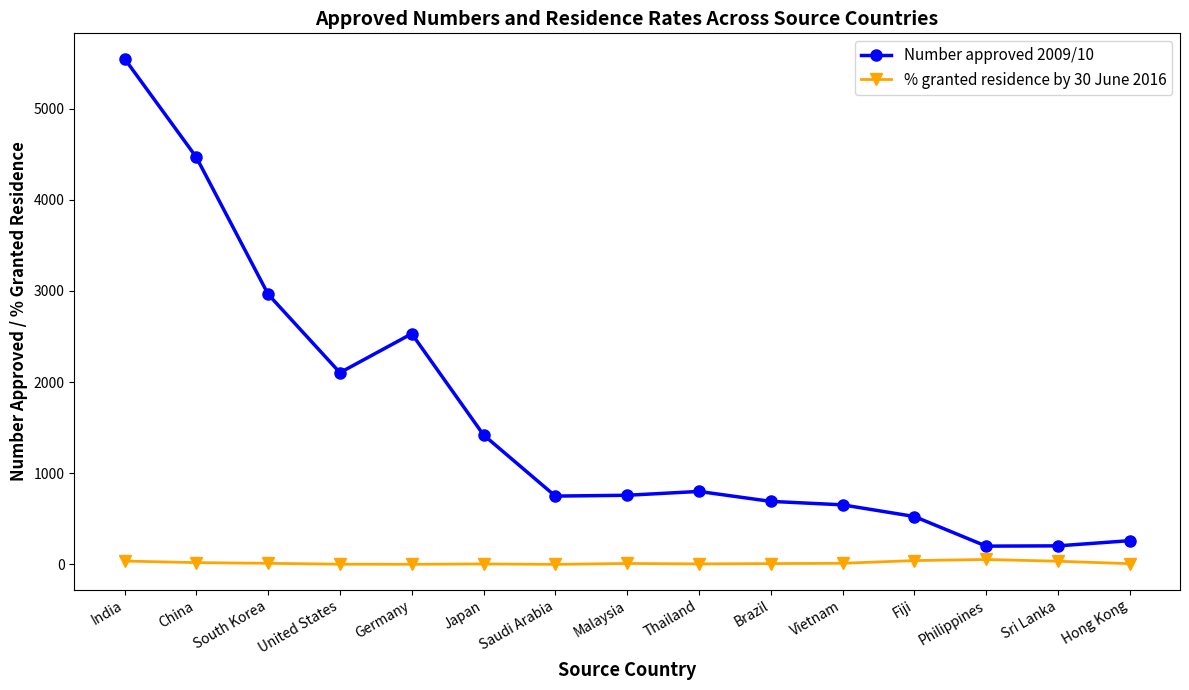

What position from the left is China?

2